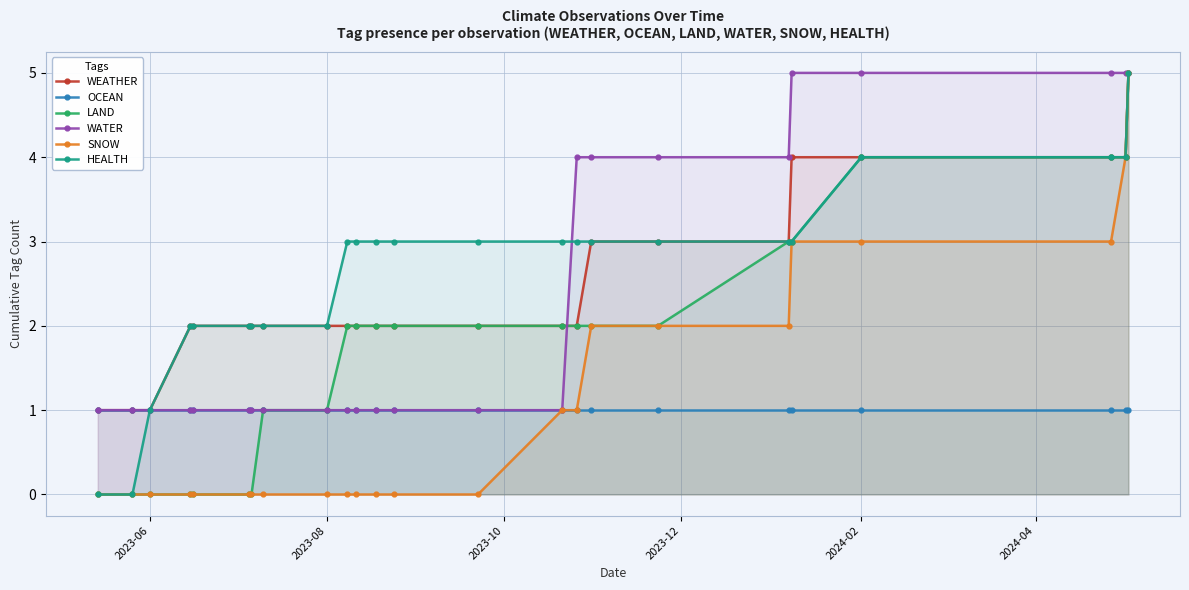

What is the total value across all series at 6?

6